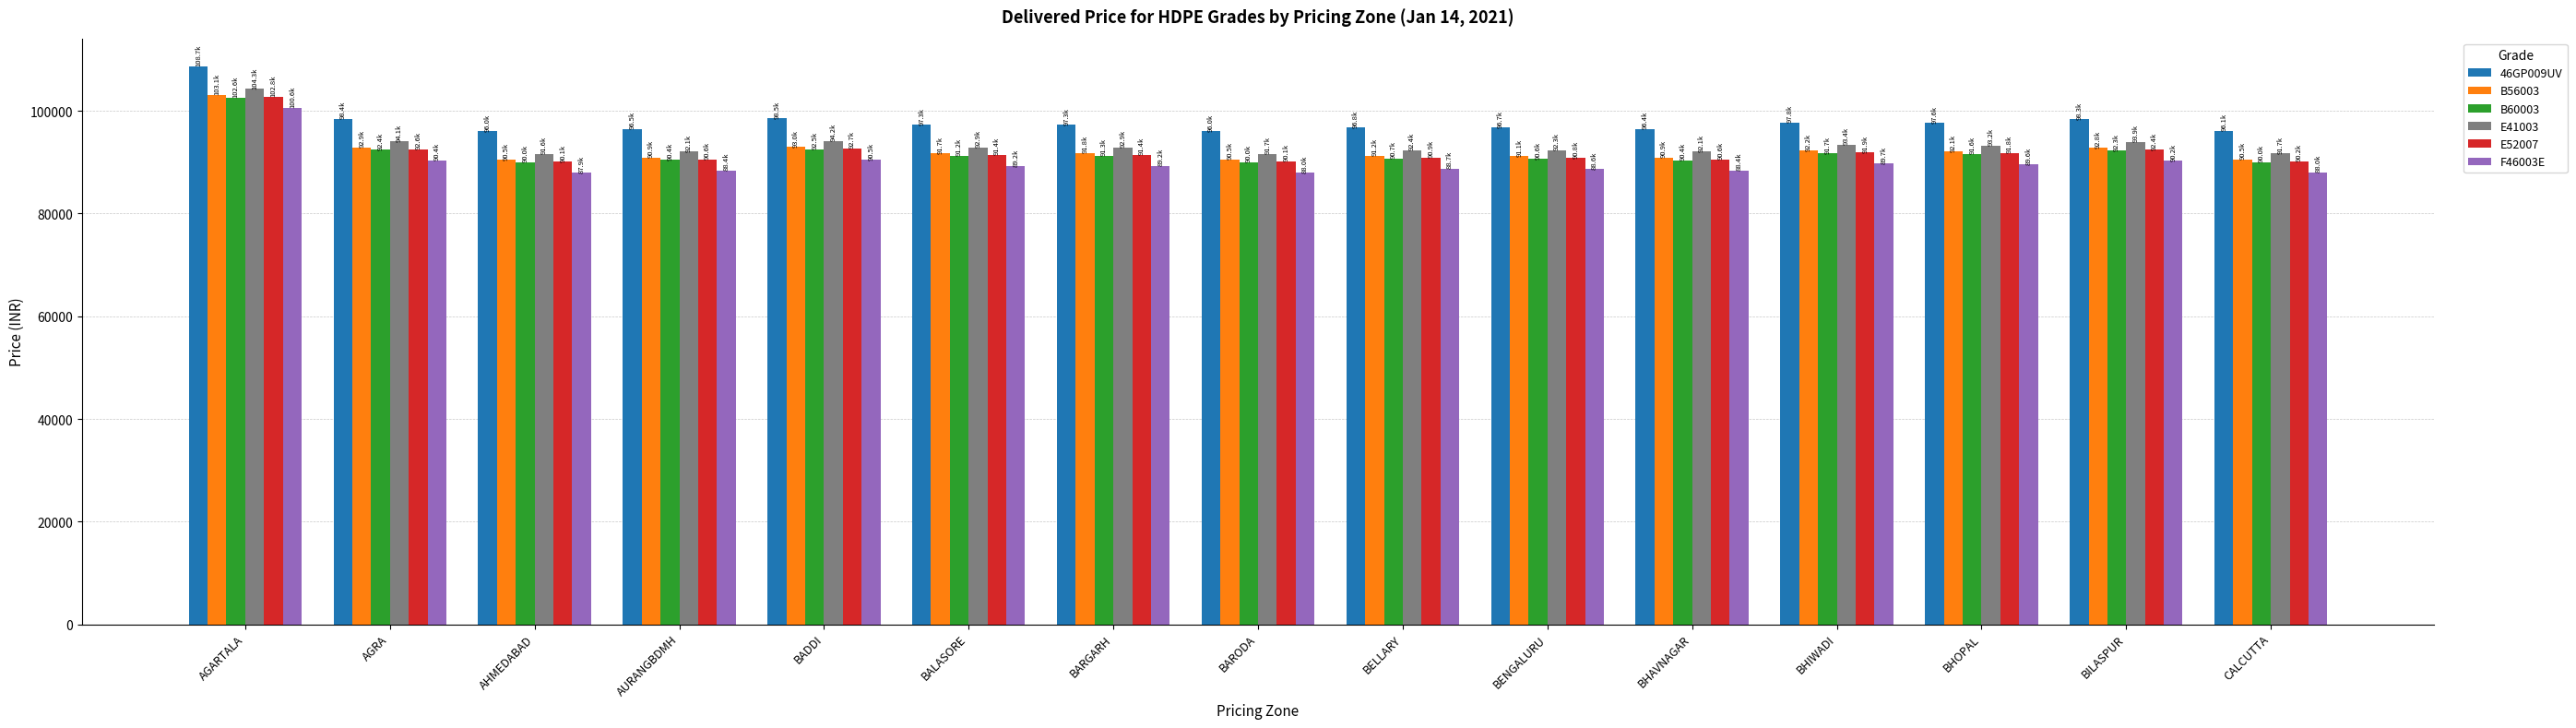

Does the chart contain any negative values?

No